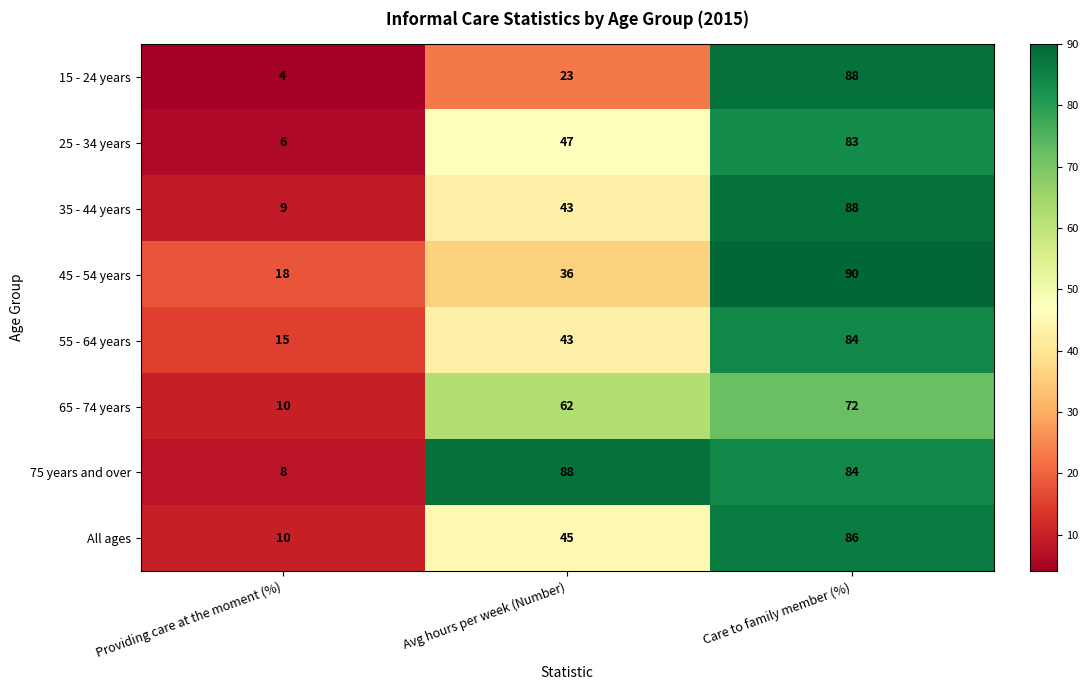

Rank the categories by 55 - 64 years value from highest to lowest.

Care to family member (%), Avg hours per week (Number), Providing care at the moment (%)